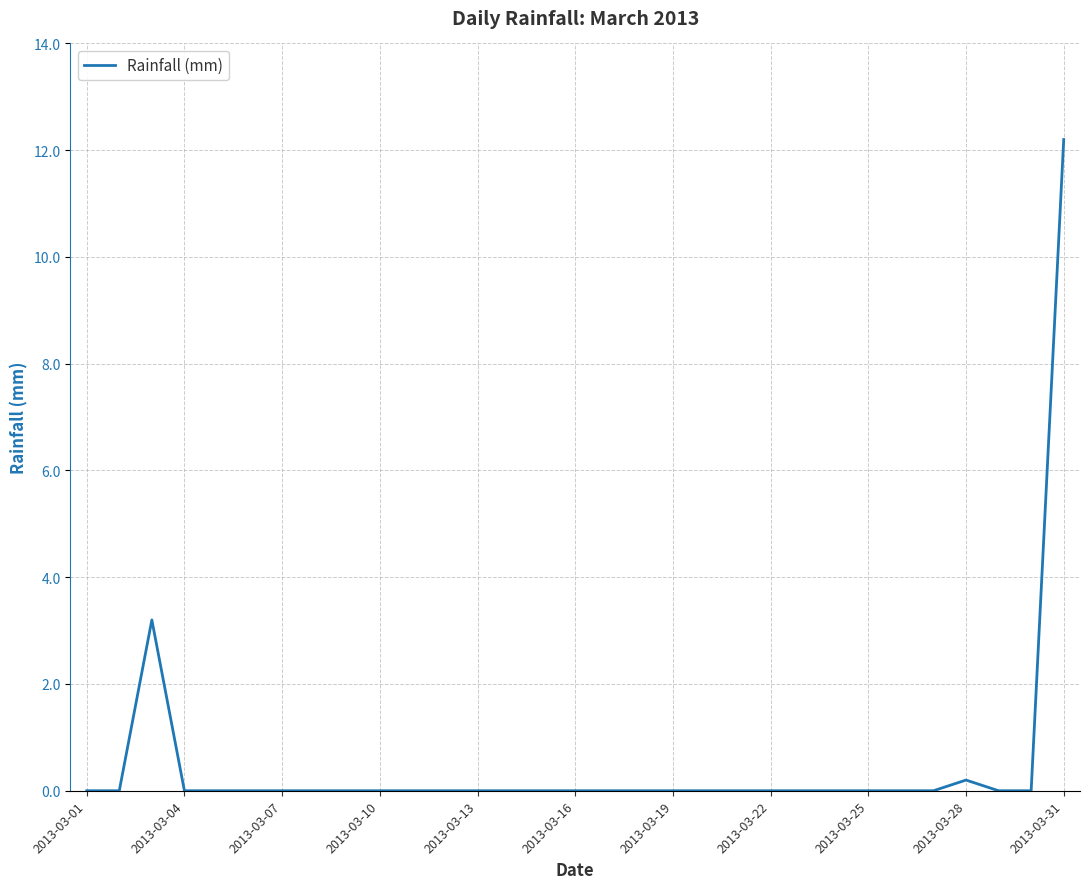

Does the chart display data point markers on the line(s)?

No